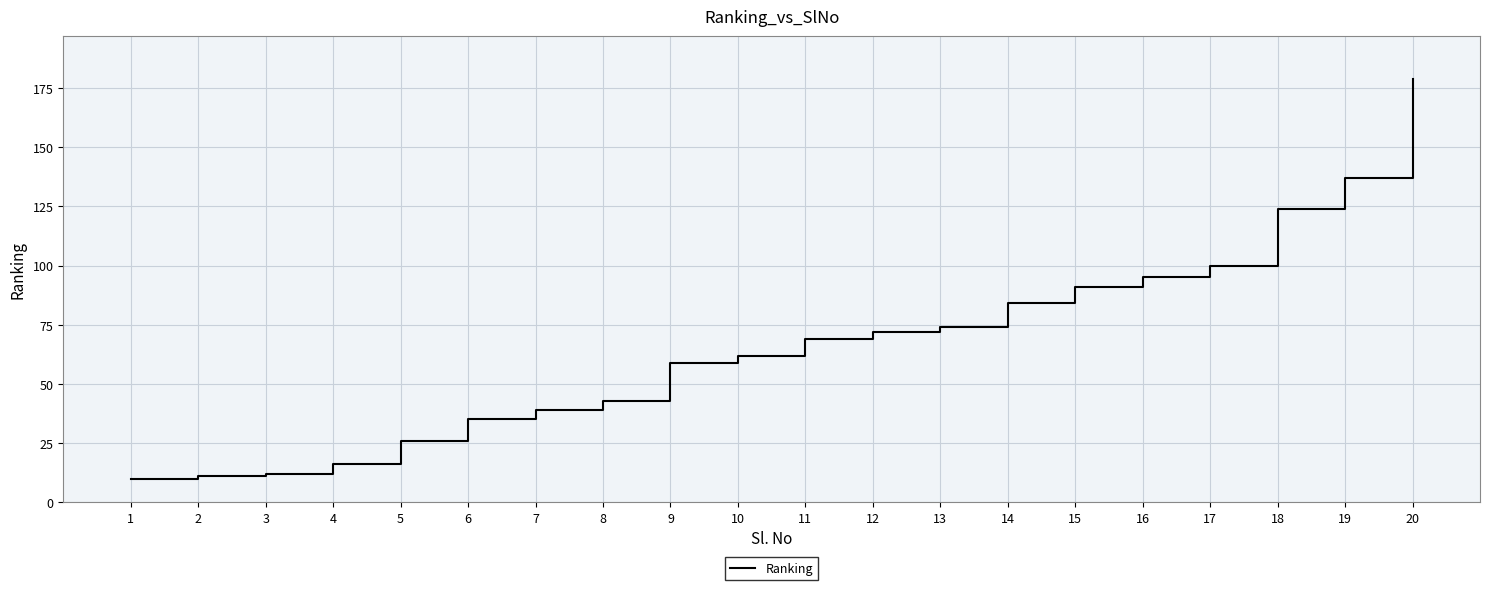

The chart shows a value of 108 at 12. True or false?

False